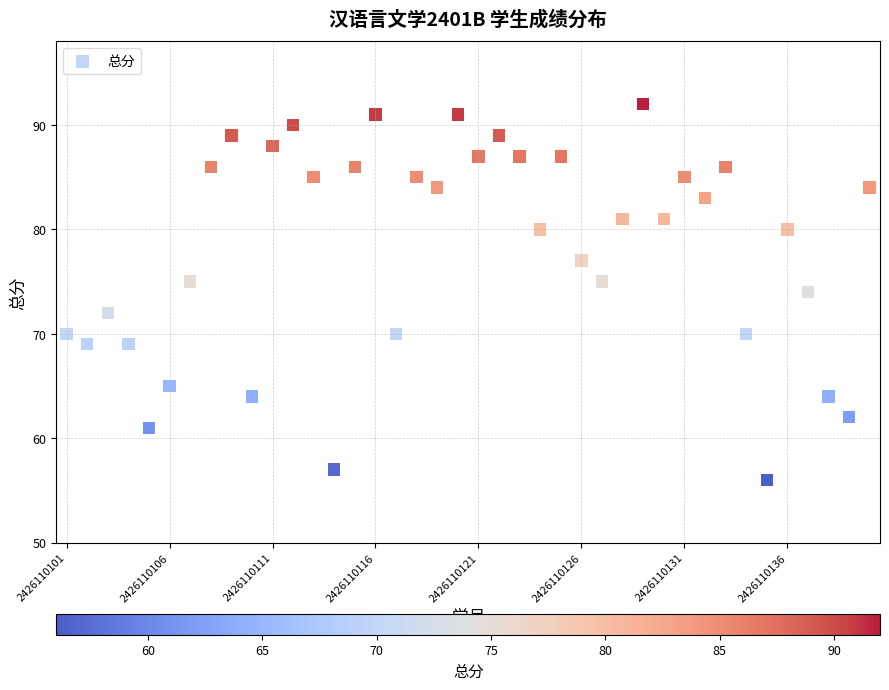

What is the range of Y values (max minus min)?

36